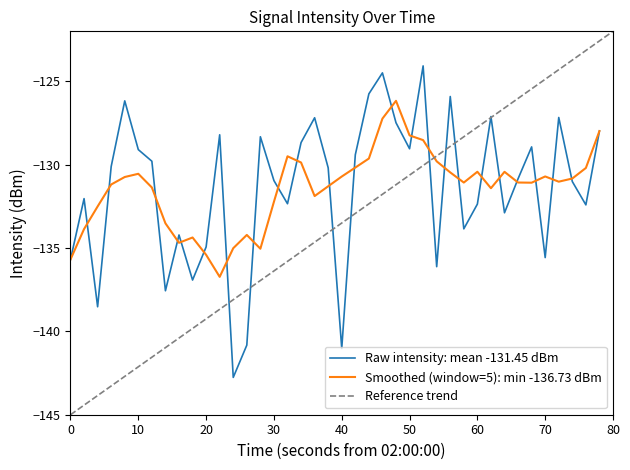

Reading right to left, list all the values displayed in this chart.

-128.0	-132.4	-131.0	-127.2	-135.6	-128.9	-130.8	-132.9	-127.1	-132.4	-133.8	-125.9	-136.1	-124.1	-129.0	-127.5	-124.5	-125.8	-129.4	-141.0	-130.2	-127.2	-128.7	-132.3	-131.0	-128.3	-140.8	-142.8	-128.2	-134.9	-136.9	-134.2	-137.6	-129.8	-129.1	-126.2	-130.1	-138.5	-132.0	-135.7